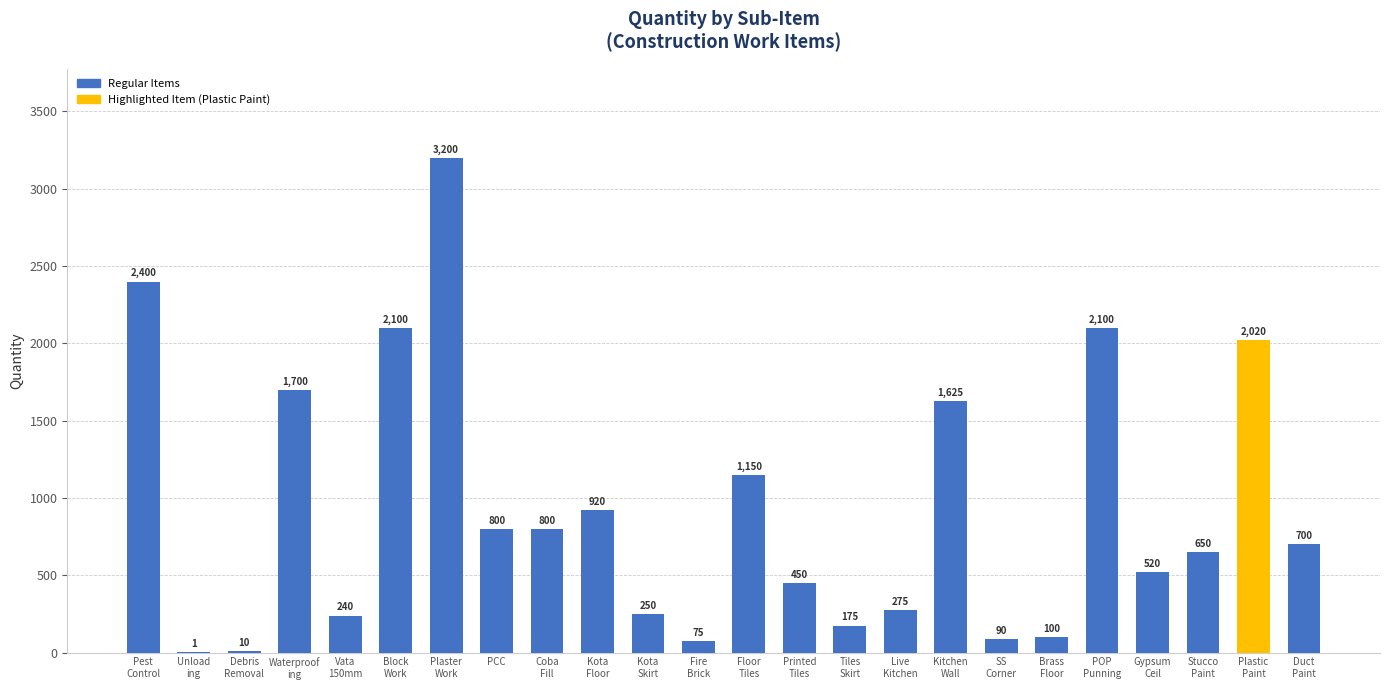

What is the maximum value shown in the chart?

3200